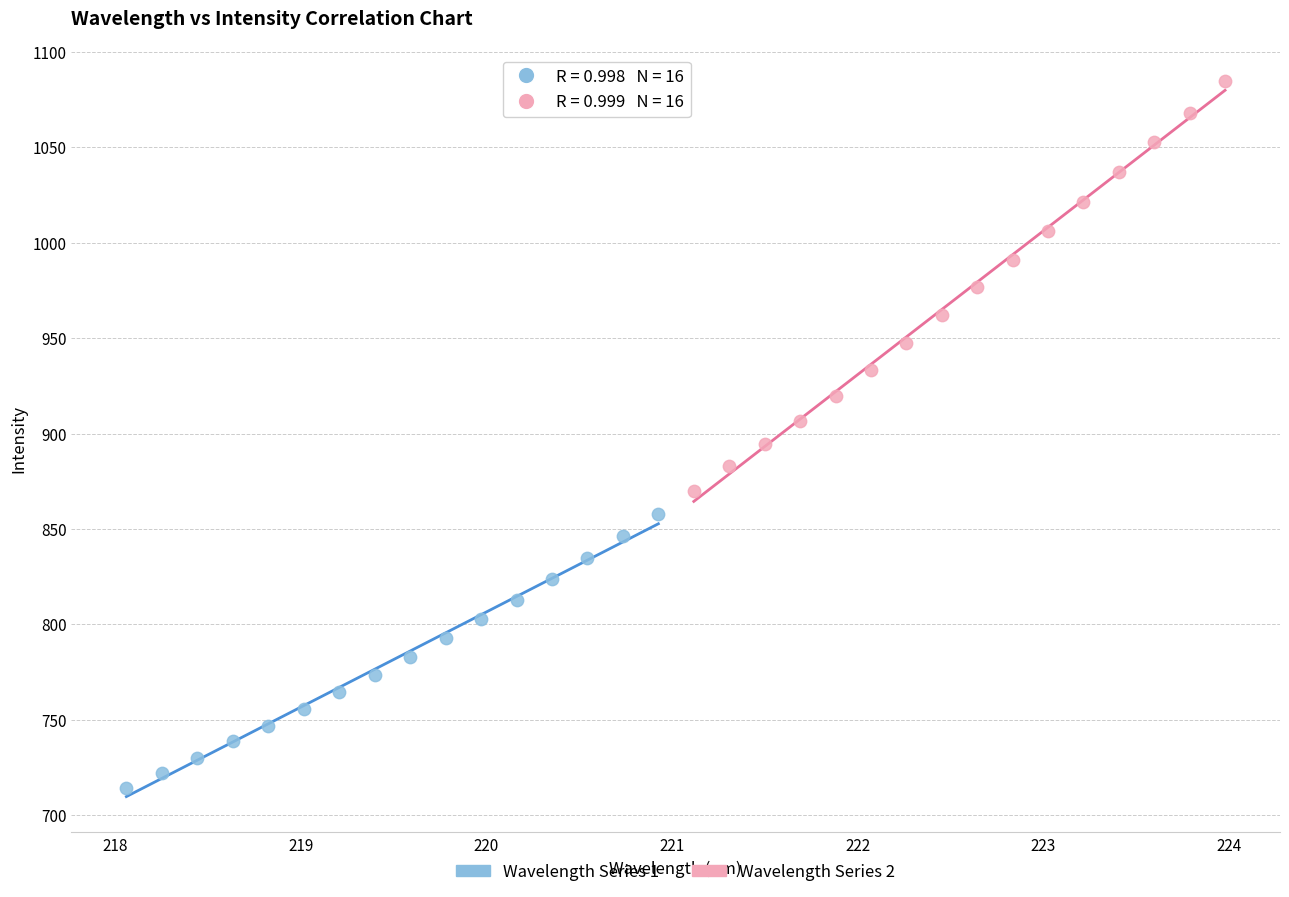

Which series contains the highest Y value?

Wavelength Series 2